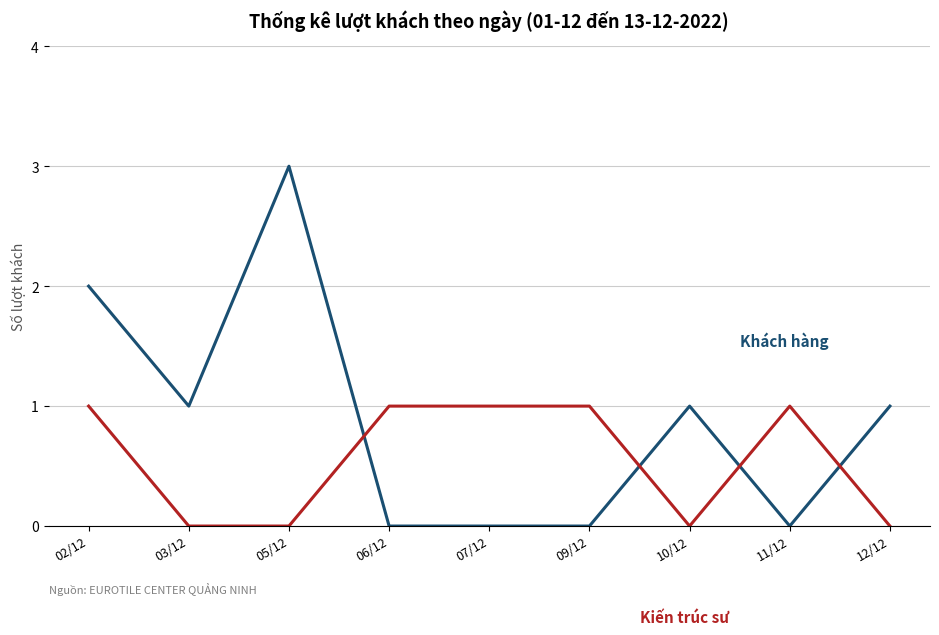

Which label corresponds to the largest value in the chart?

05/12